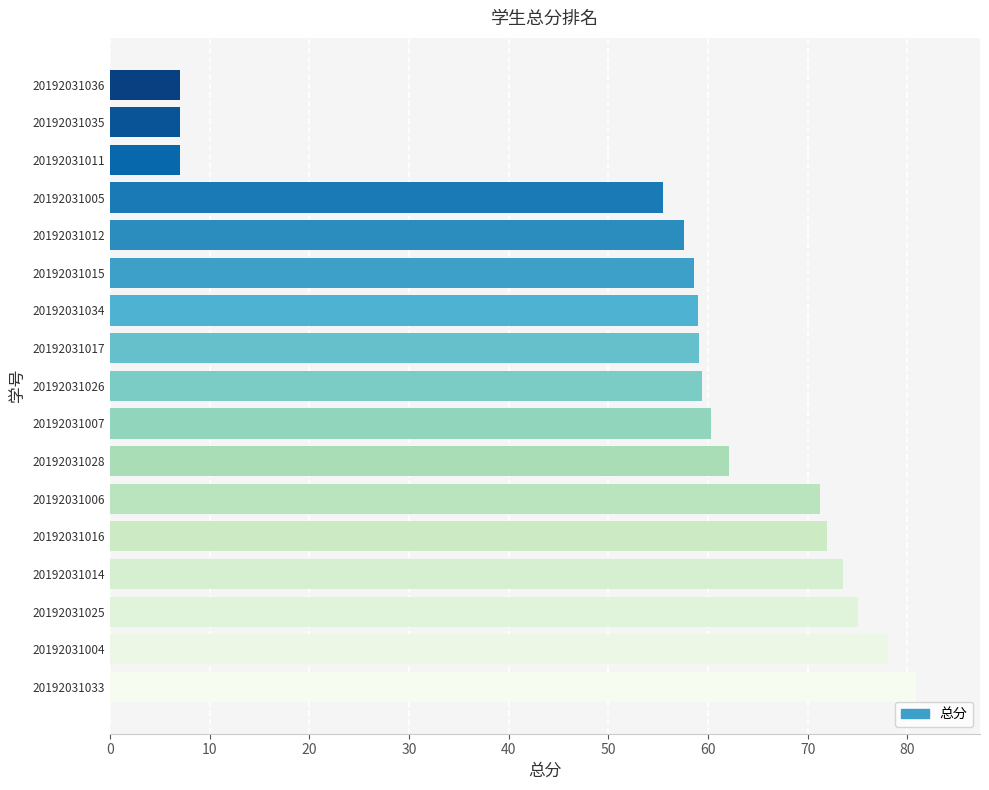

How many distinct data groups are displayed?

1